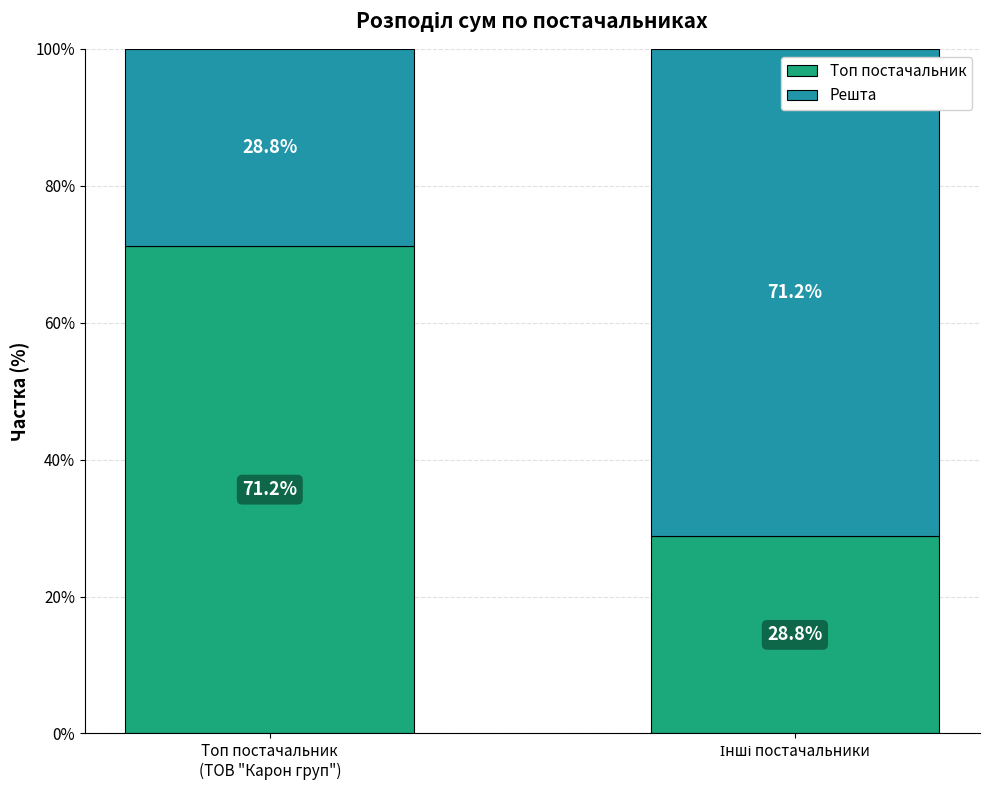

Reading left to right, list the values for the Топ постачальник series.

71.2	28.8